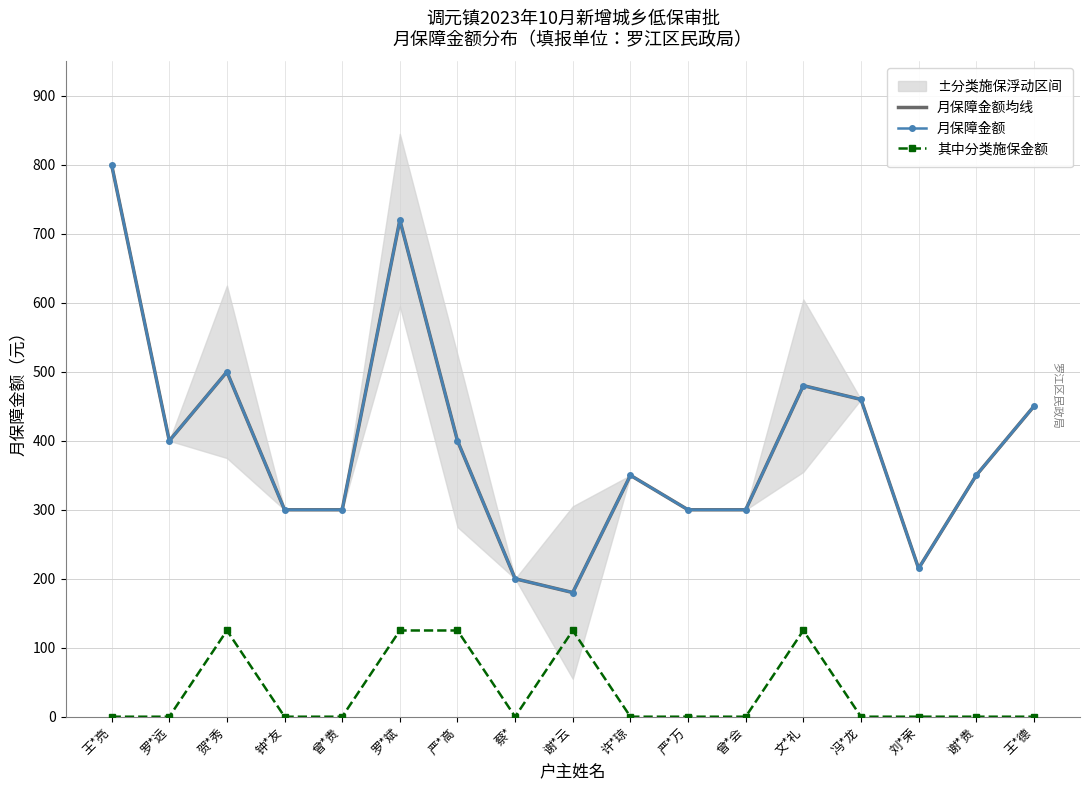

At which category does 月保障金额均线 reach its first local valley?

罗*远